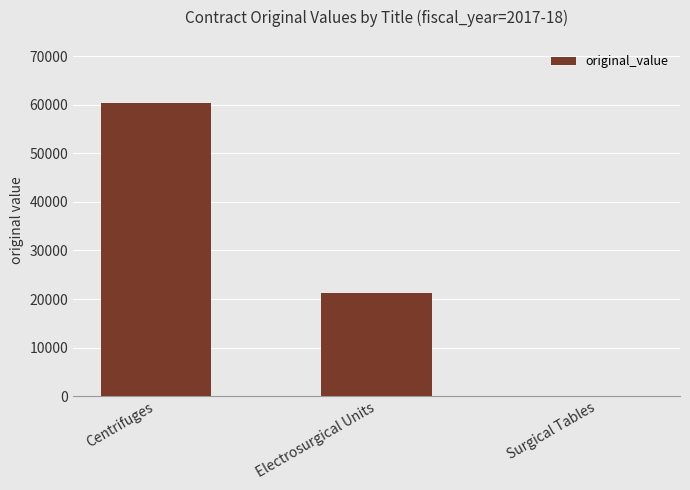

Between Surgical Tables and Electrosurgical Units, which is larger?

Electrosurgical Units